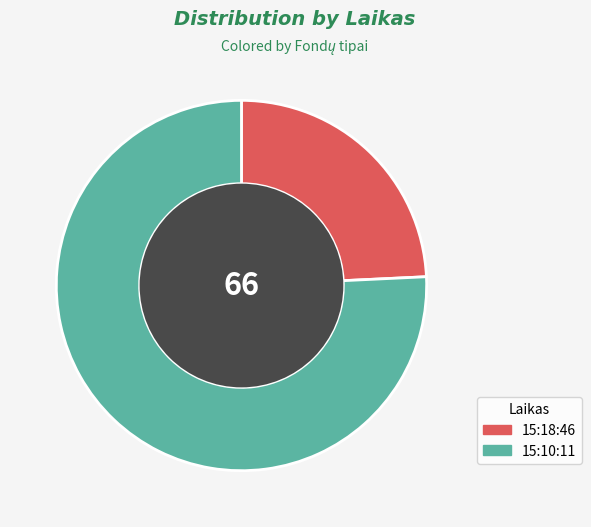

Count the number of slices in the pie.

2